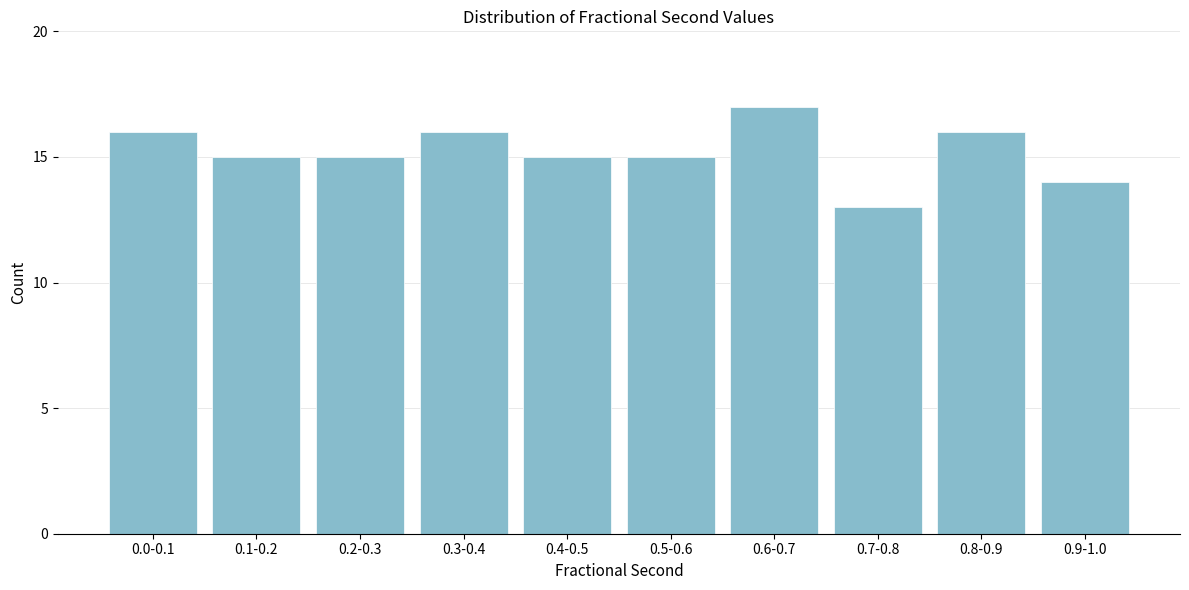

Reading right to left, transcribe all the data shown in this chart.

0.9-1.0=14	0.8-0.9=16	0.7-0.8=13	0.6-0.7=17	0.5-0.6=15	0.4-0.5=15	0.3-0.4=16	0.2-0.3=15	0.1-0.2=15	0.0-0.1=16